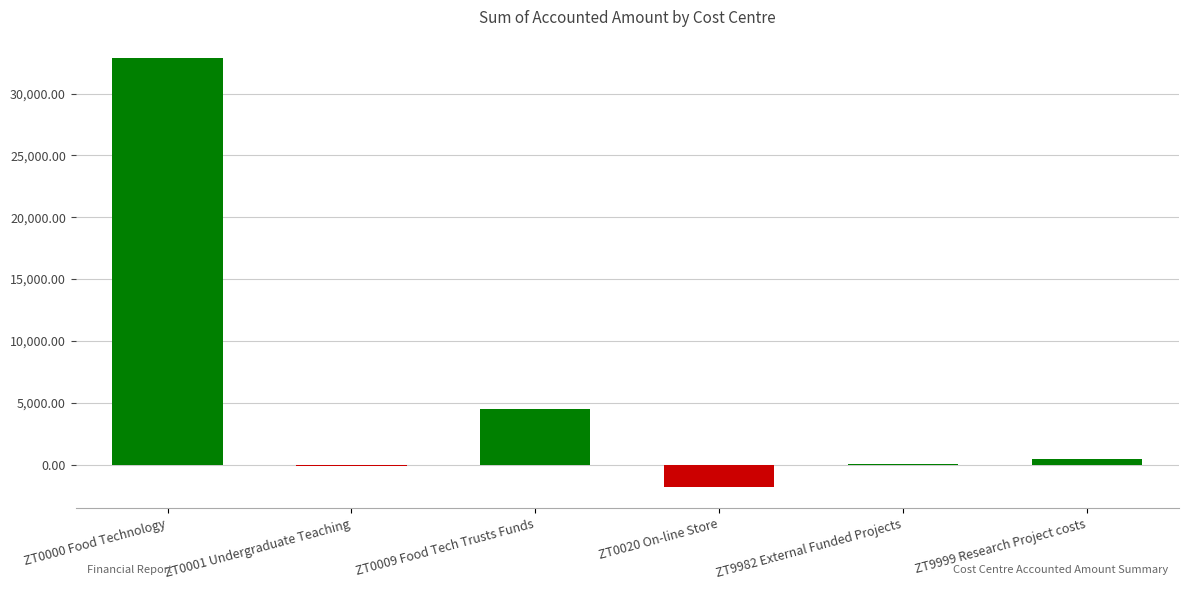

Which label corresponds to the largest value in the chart?

ZT0000 Food Technology